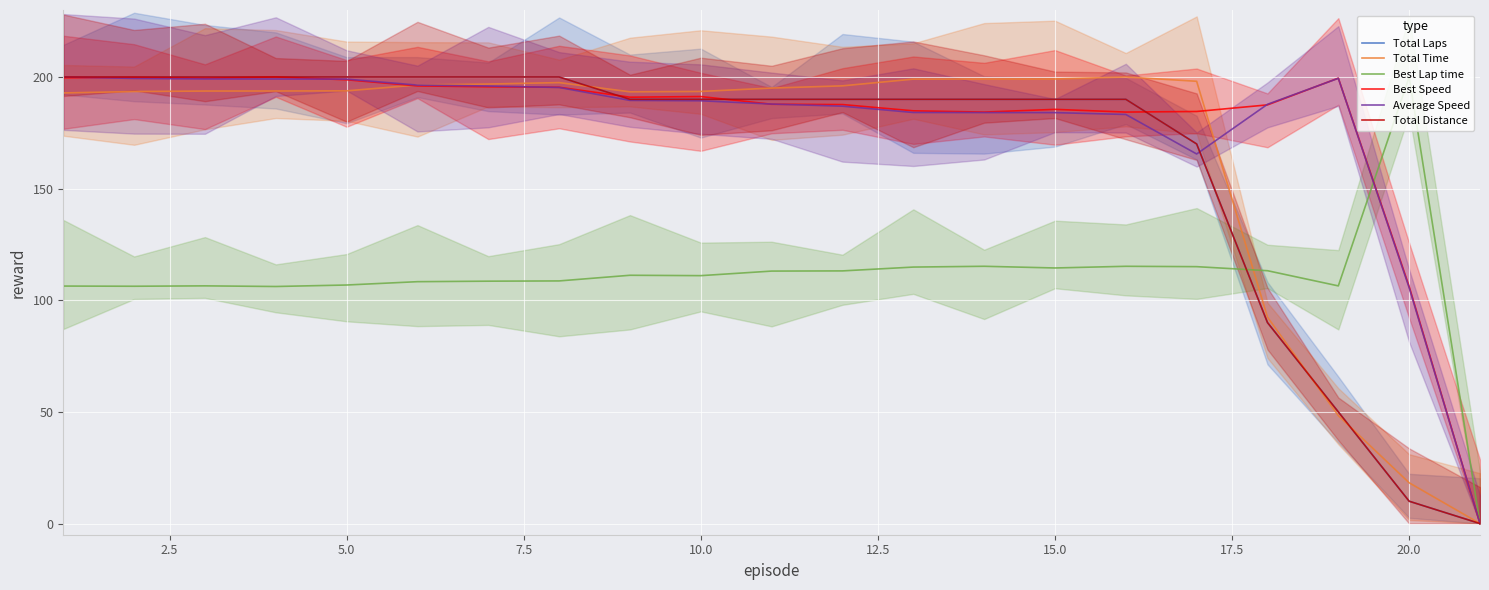

How many values in the Best Speed series exceed 190?

11